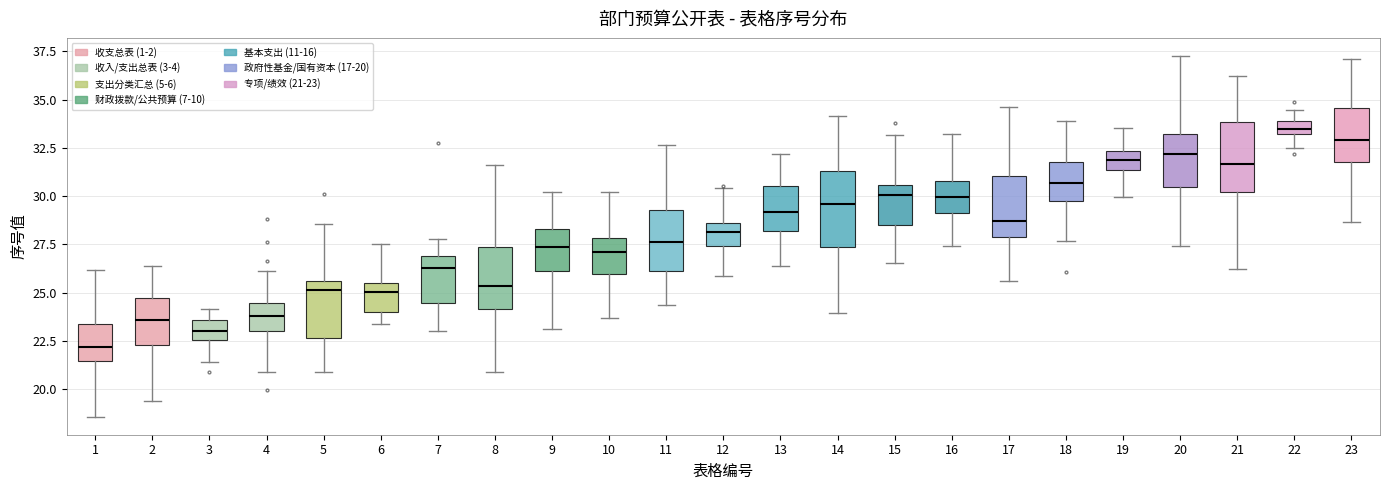

Which box has the lowest median line?

1